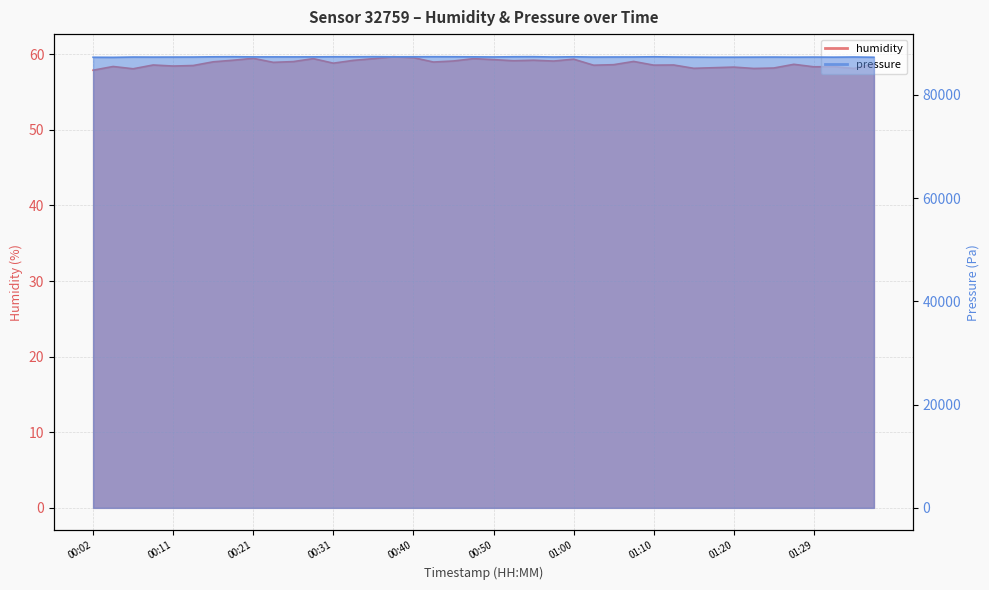

What is the total value across all series at 00:33?

87461.1